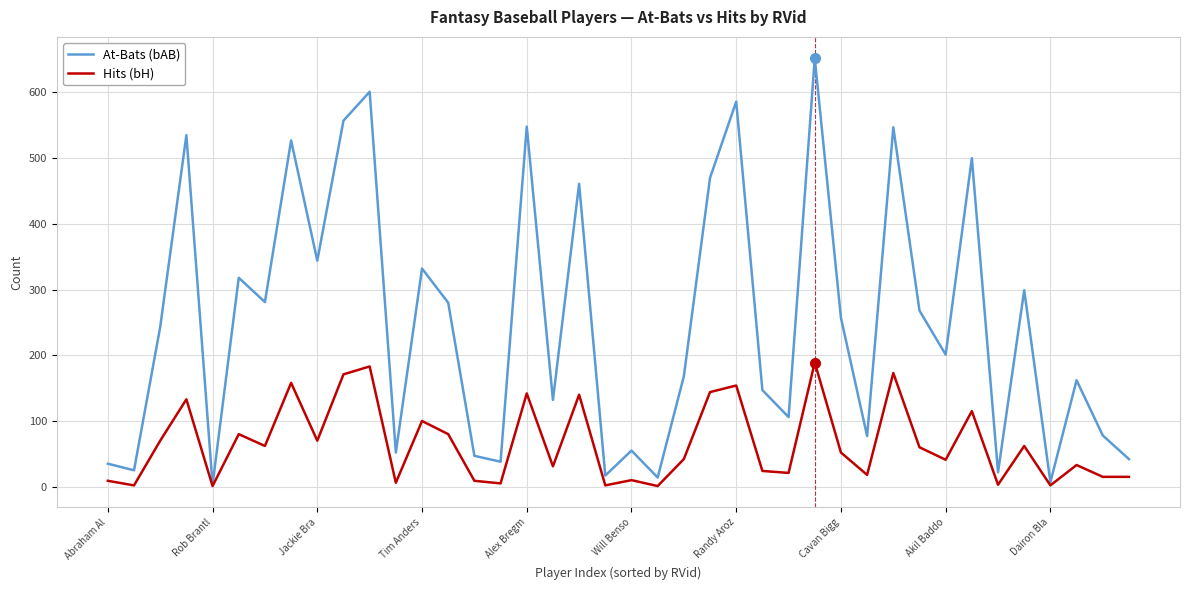

Which series has the widest spread of values?

At-Bats (bAB)